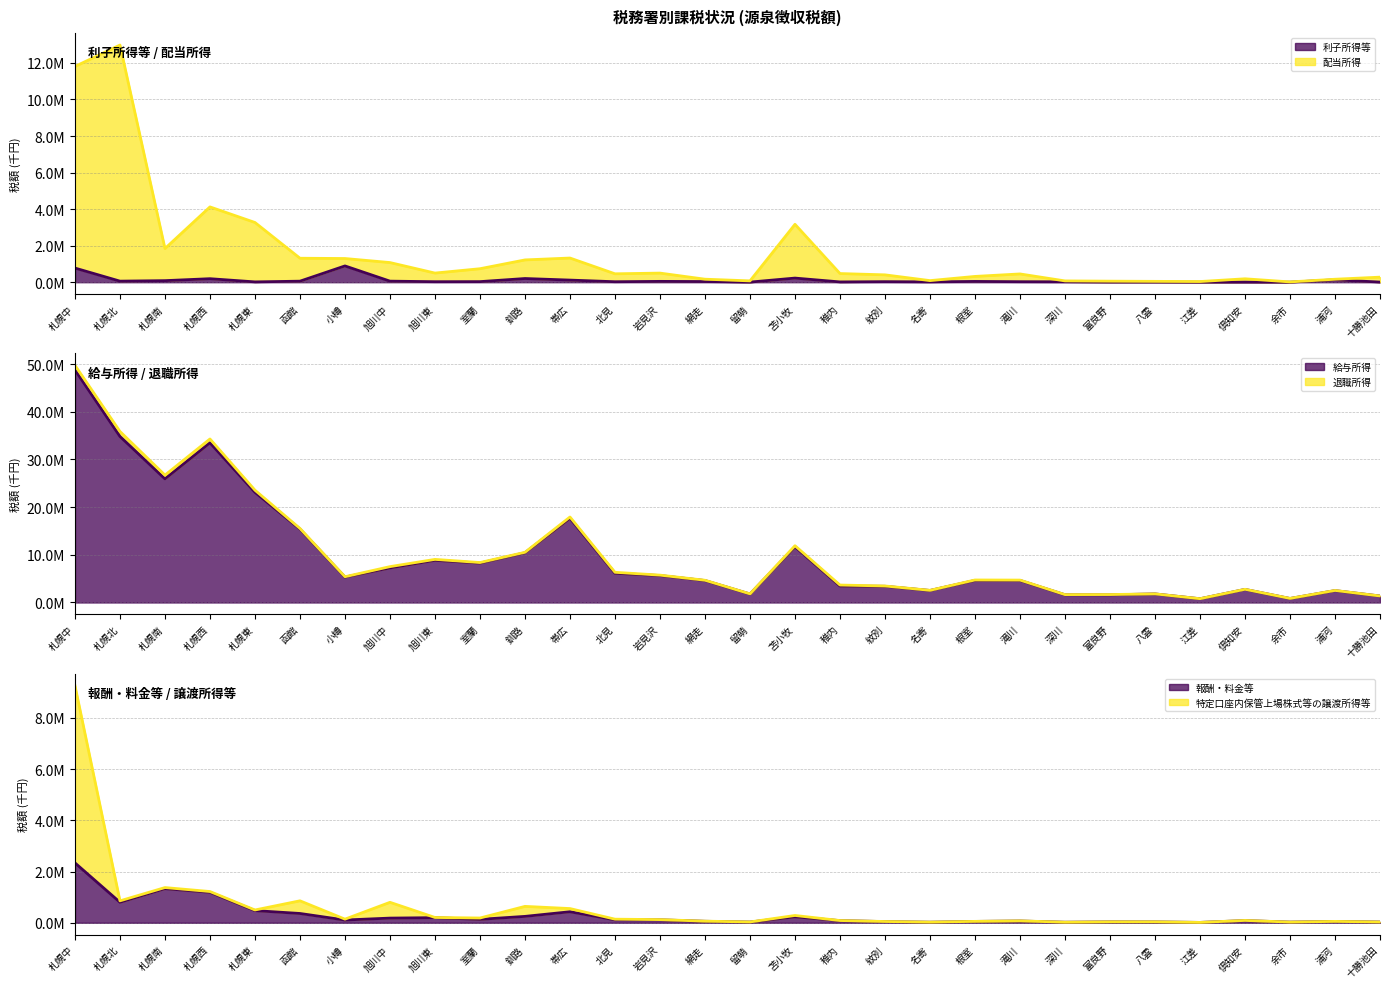

How many interior local peaks does the 特定口座内保管上場株式等の譲渡所得等 series have?

9